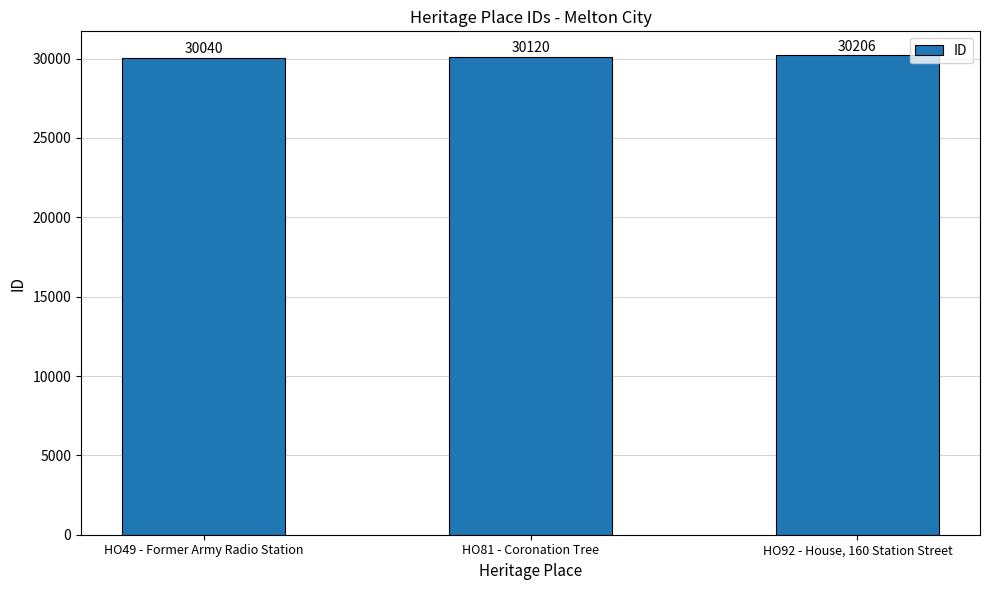

How many bars are there in total?

3